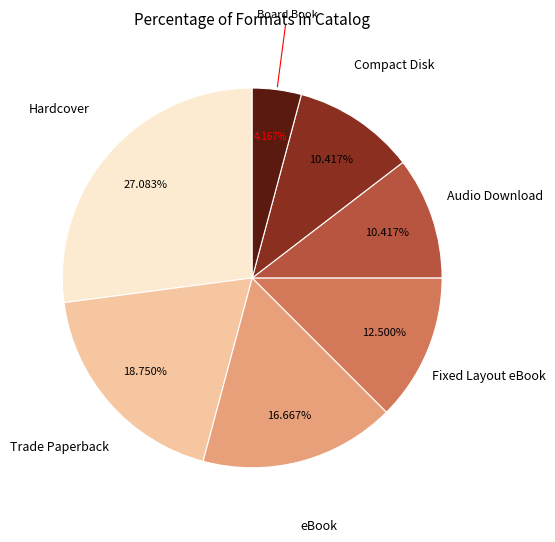

To the nearest percent, what is the difference between the largest and smallest slice percentages?

23%